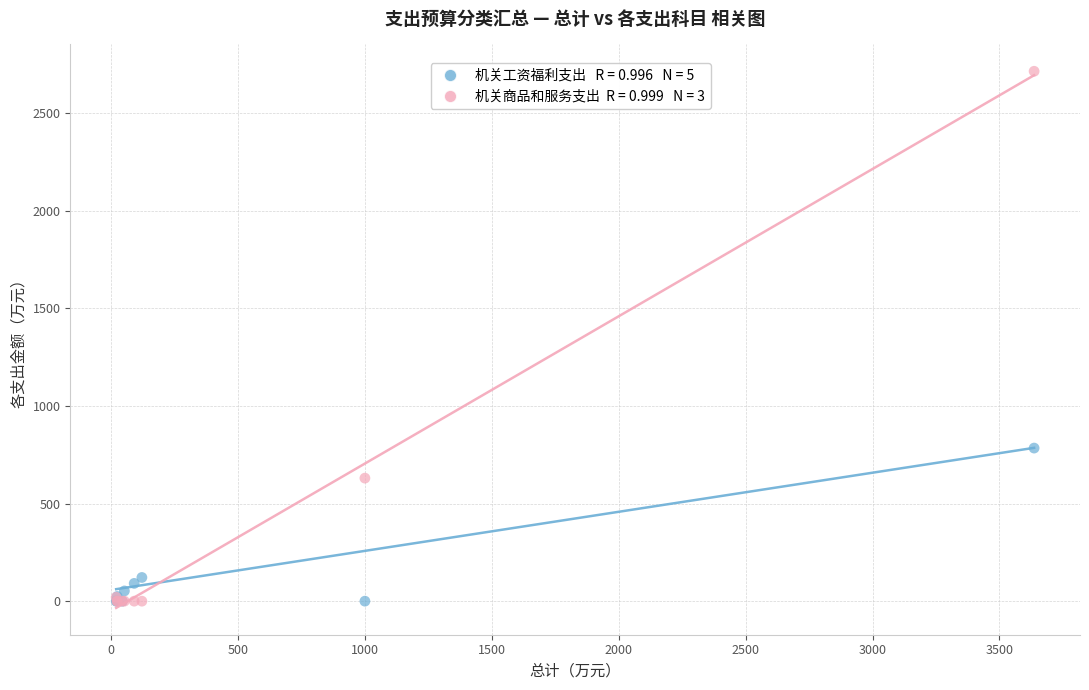

Across all series, what Y value is closest to 1356?

783.9